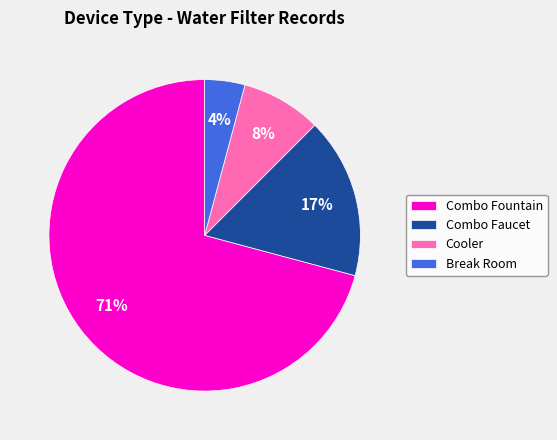

What is the ratio of the value at Break Room to the value at Combo Fountain?

0.1